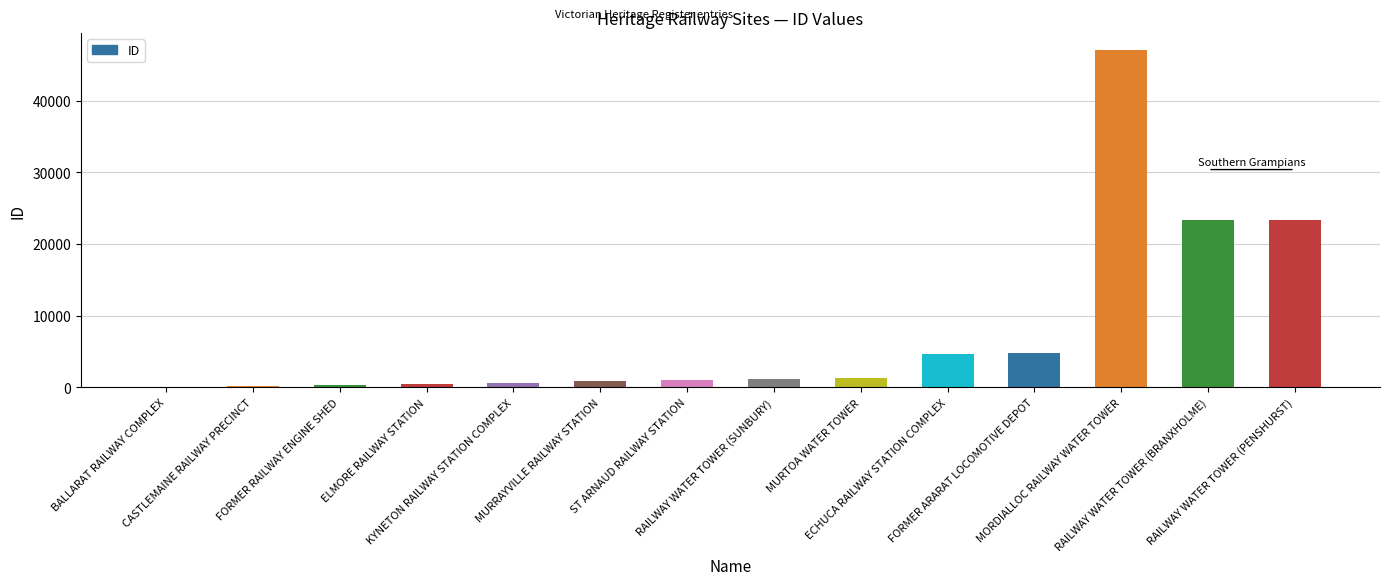

What is the sum of all values?

109517